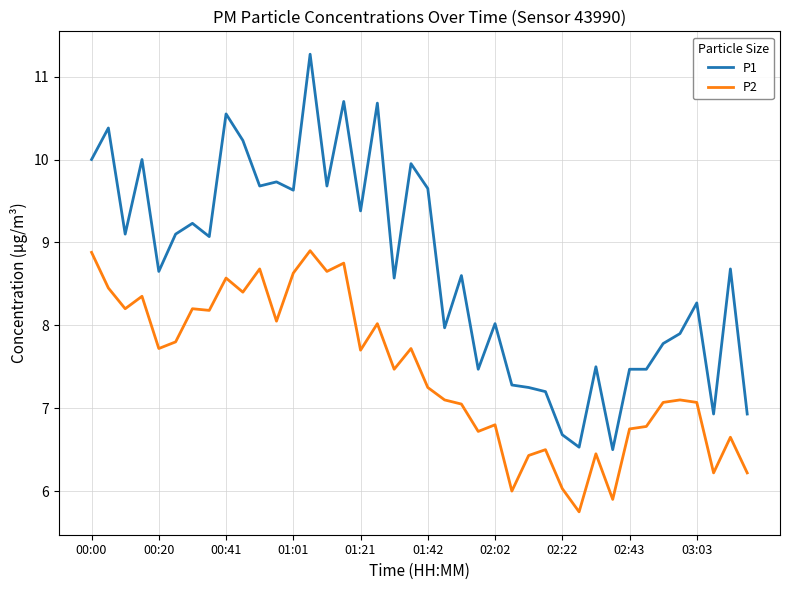

Rank the series by their maximum value, from highest to lowest.

P1, P2